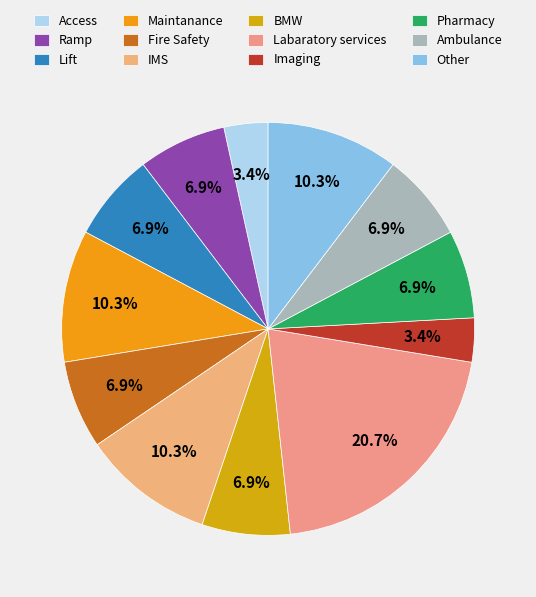

What is the largest slice in the pie chart?

Labaratory services